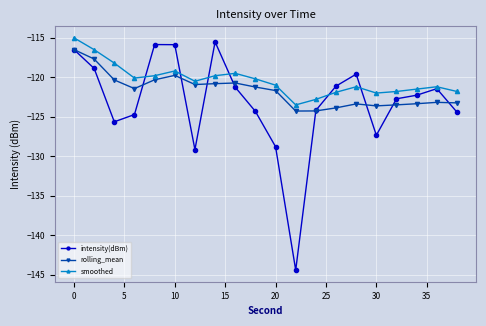

What is the value of the rolling_mean point at the 11th from the left?

-121.7